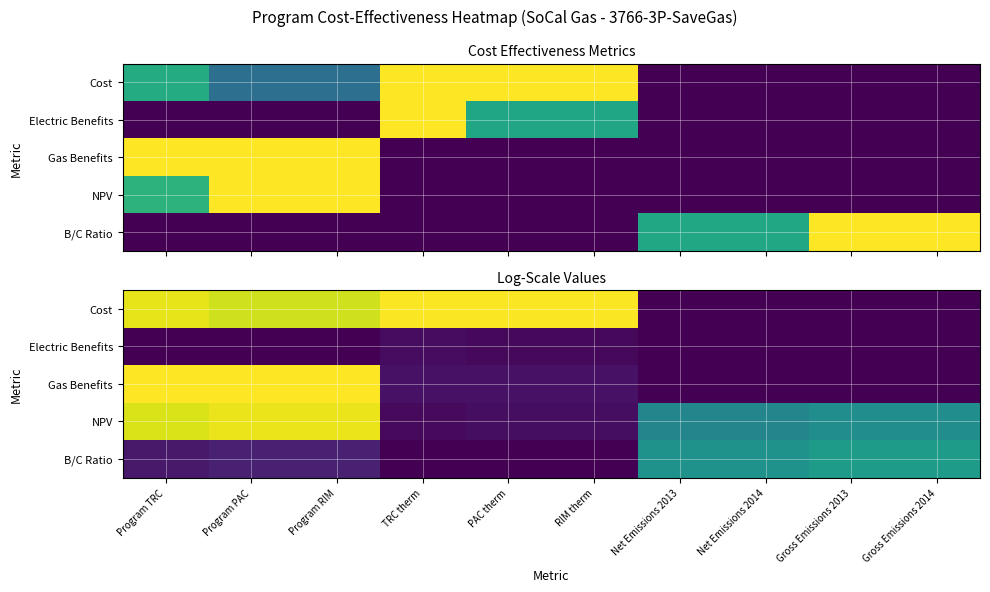

Between Program RIM and Net Emissions 2013, which is larger?

Program RIM